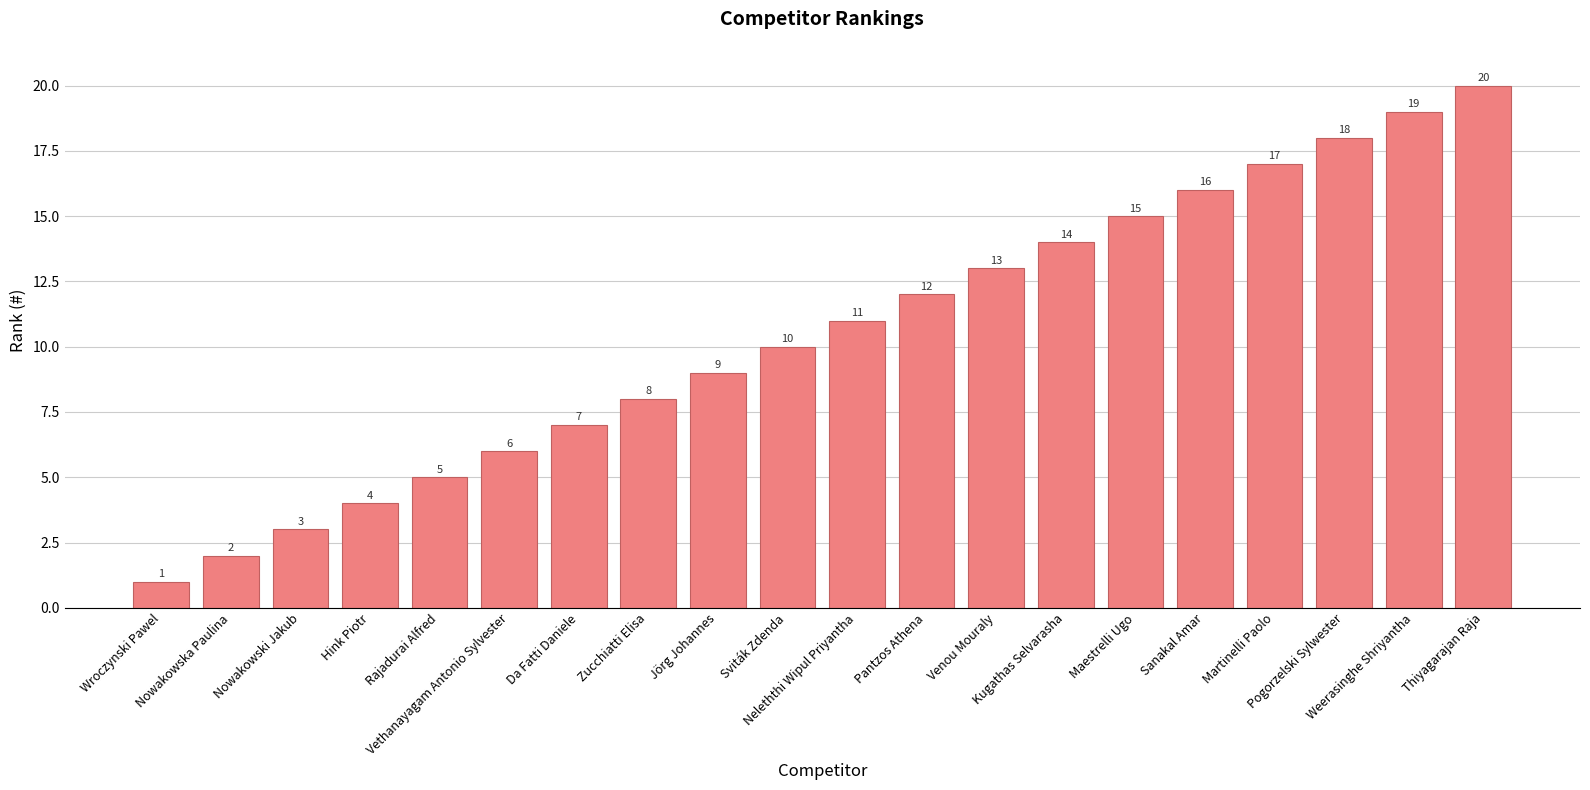

What is the label of the 4th bar from the right?

Martinelli Paolo